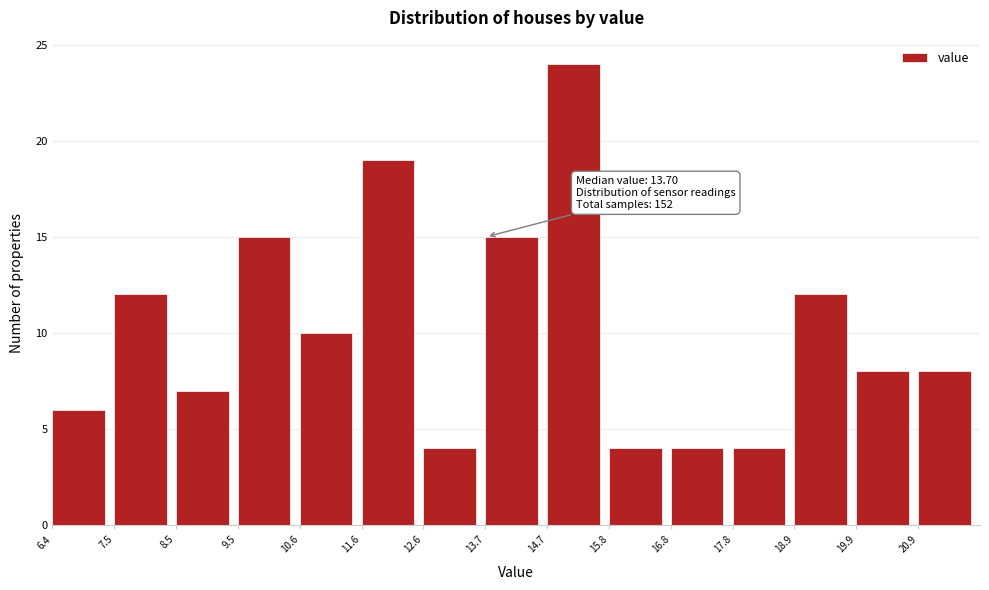

Over which range of the x-axis is the bar tallest?

14.8 to 15.8